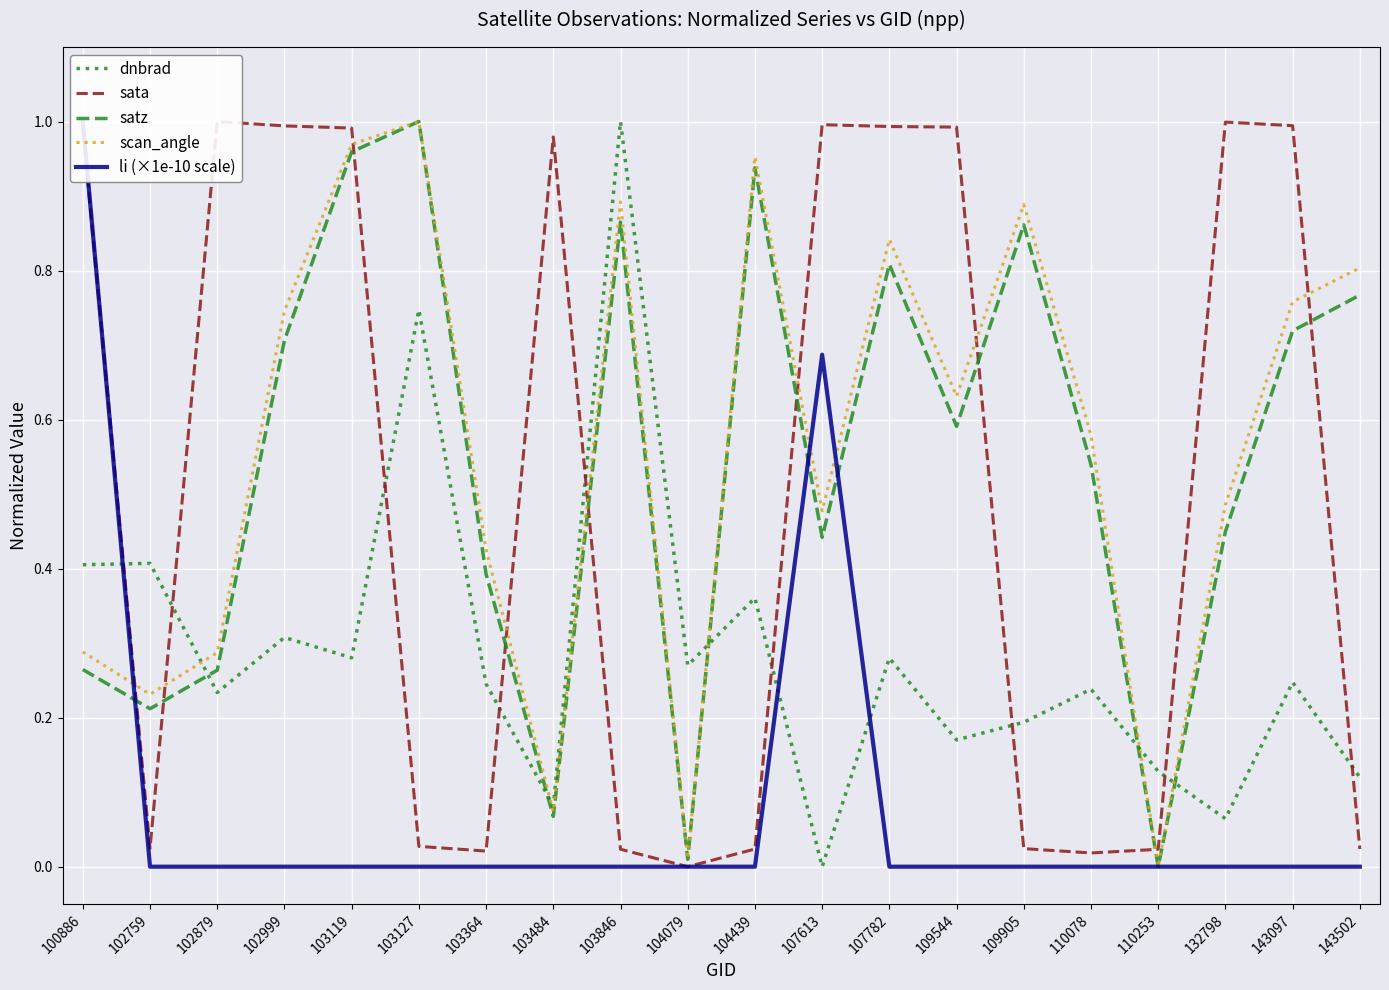

Reading right to left, list all the values displayed in this chart.

dnbrad: 143502=0.1	143097=0.2	132798=0.1	110253=0.1	110078=0.2	109905=0.2	109544=0.2	107782=0.3	107613=0.0	104439=0.4	104079=0.3	103846=1.0	103484=0.1	103364=0.2	103127=0.7	103119=0.3	102999=0.3	102879=0.2	102759=0.4	100886=0.4
sata: 143502=0.0	143097=1.0	132798=1.0	110253=0.0	110078=0.0	109905=0.0	109544=1.0	107782=1.0	107613=1.0	104439=0.0	104079=0.0	103846=0.0	103484=1.0	103364=0.0	103127=0.0	103119=1.0	102999=1.0	102879=1.0	102759=0.0	100886=1.0
satz: 143502=0.8	143097=0.7	132798=0.4	110253=0.0	110078=0.5	109905=0.9	109544=0.6	107782=0.8	107613=0.4	104439=0.9	104079=0.0	103846=0.9	103484=0.1	103364=0.4	103127=1.0	103119=1.0	102999=0.7	102879=0.3	102759=0.2	100886=0.3
scan_angle: 143502=0.8	143097=0.8	132798=0.5	110253=0.0	110078=0.6	109905=0.9	109544=0.6	107782=0.8	107613=0.5	104439=1.0	104079=0.0	103846=0.9	103484=0.1	103364=0.4	103127=1.0	103119=1.0	102999=0.7	102879=0.3	102759=0.2	100886=0.3
li (×1e-10 scale): 143502=0.0	143097=0.0	132798=0.0	110253=0.0	110078=0.0	109905=0.0	109544=0.0	107782=0.0	107613=0.7	104439=0.0	104079=0.0	103846=0.0	103484=0.0	103364=0.0	103127=0.0	103119=0.0	102999=0.0	102879=0.0	102759=0.0	100886=1.0